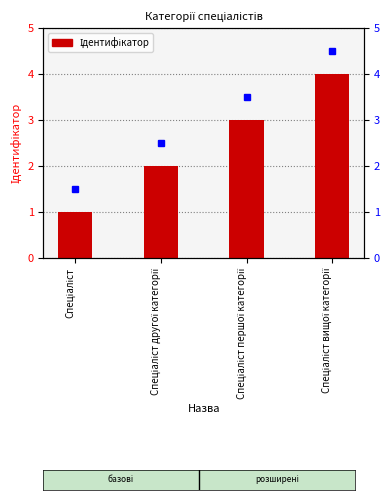

What is the difference between the maximum and second lowest values?

2